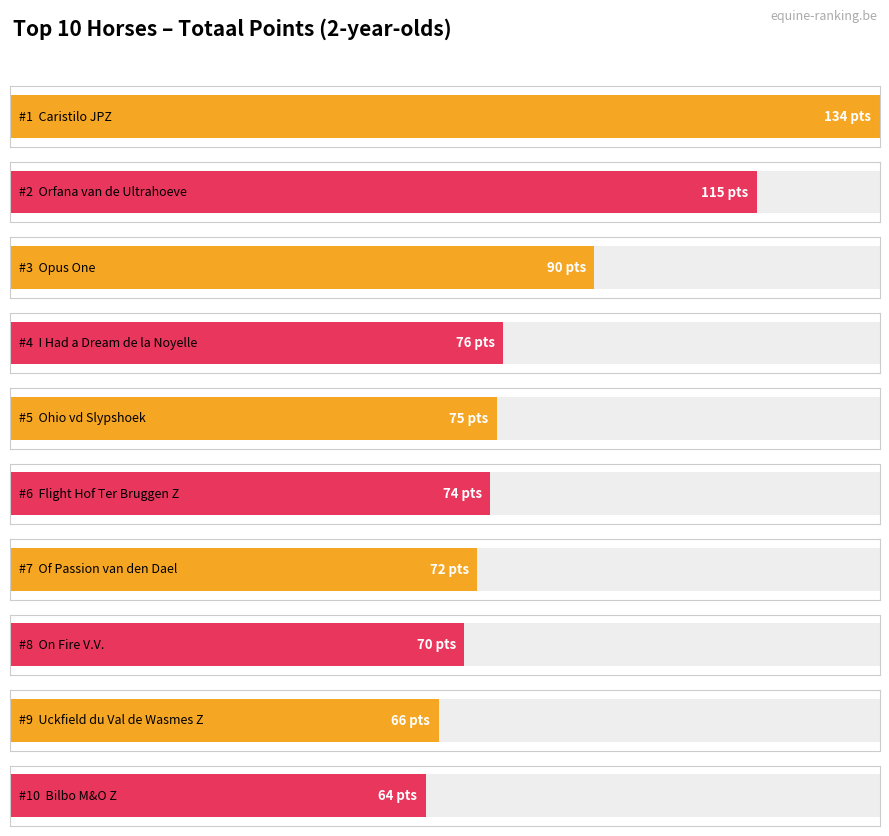

What is the difference between the maximum and minimum values?

70